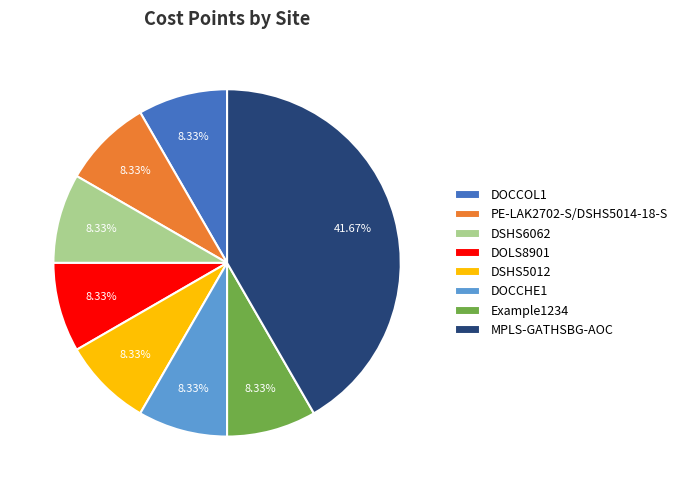

What percentage is the DSHS6062 slice, to the nearest percent?

8%